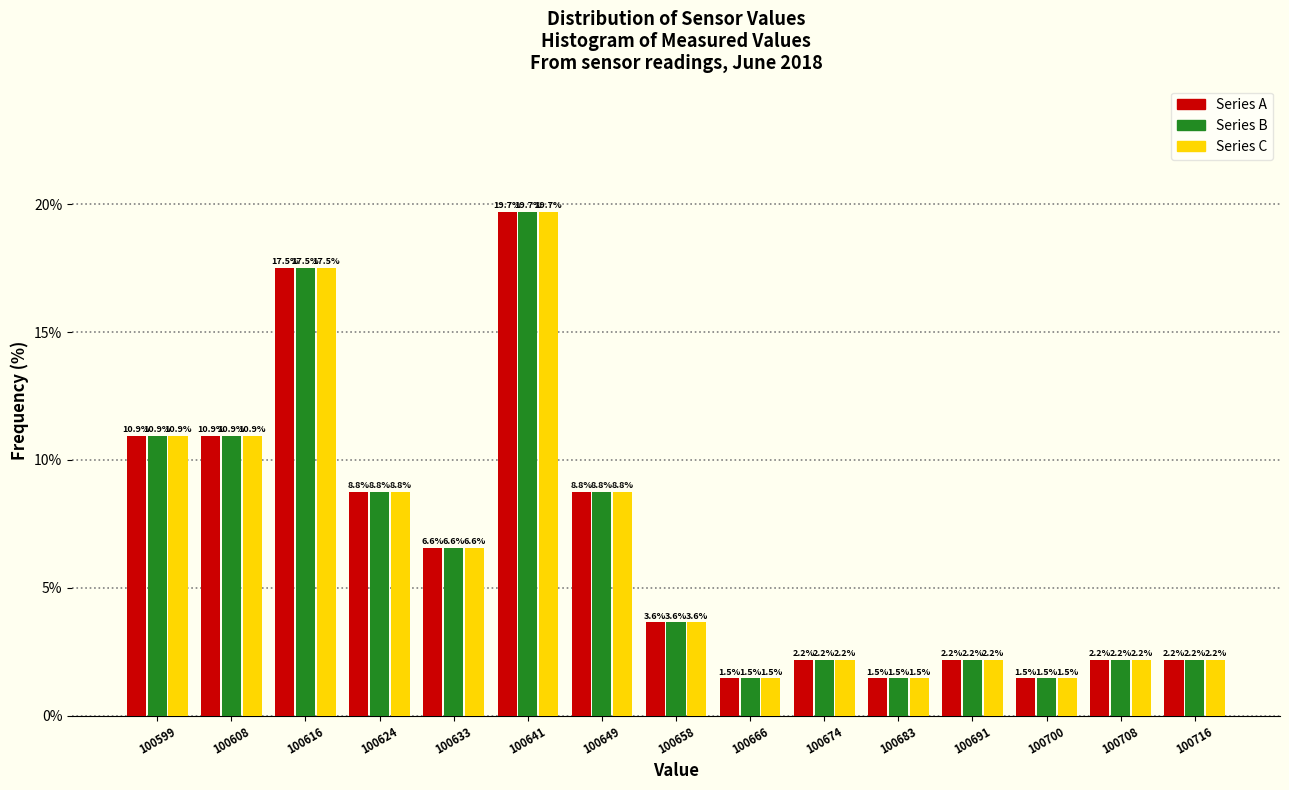

What is the height of the Series B bar covering 100712 to 100720 on the x-axis? The bar edges are not printed on the chart, so give them approximately, as read against the axis.

2.2